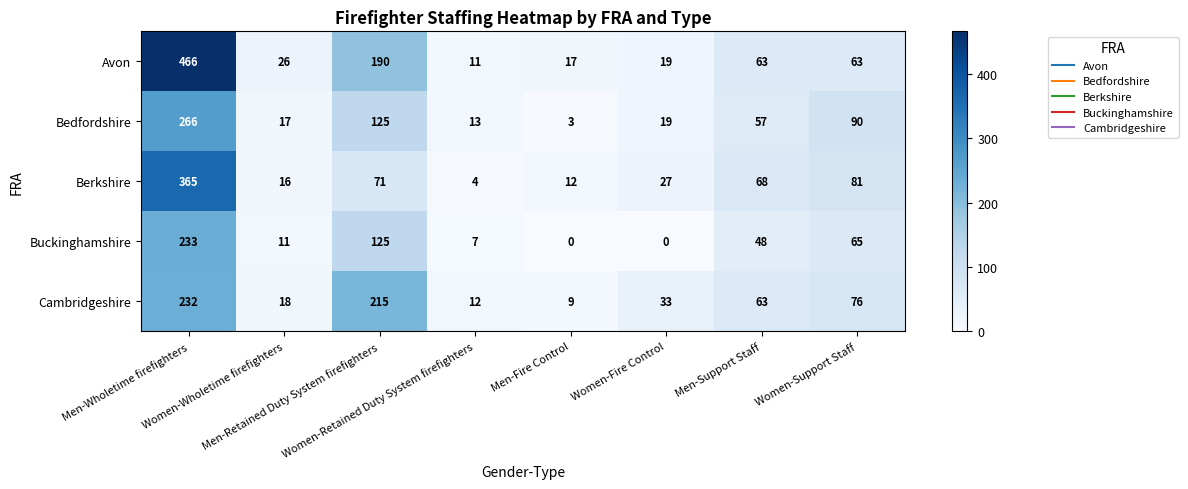

What is the maximum value for Cambridgeshire?

232